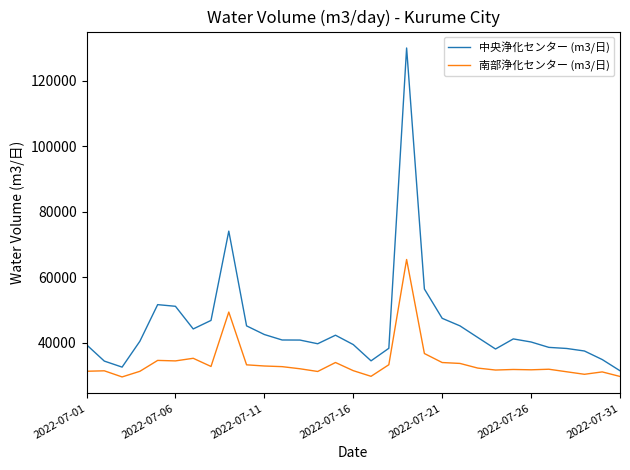

What are all the series names shown in the legend?

中央浄化センター (m3/日), 南部浄化センター (m3/日)